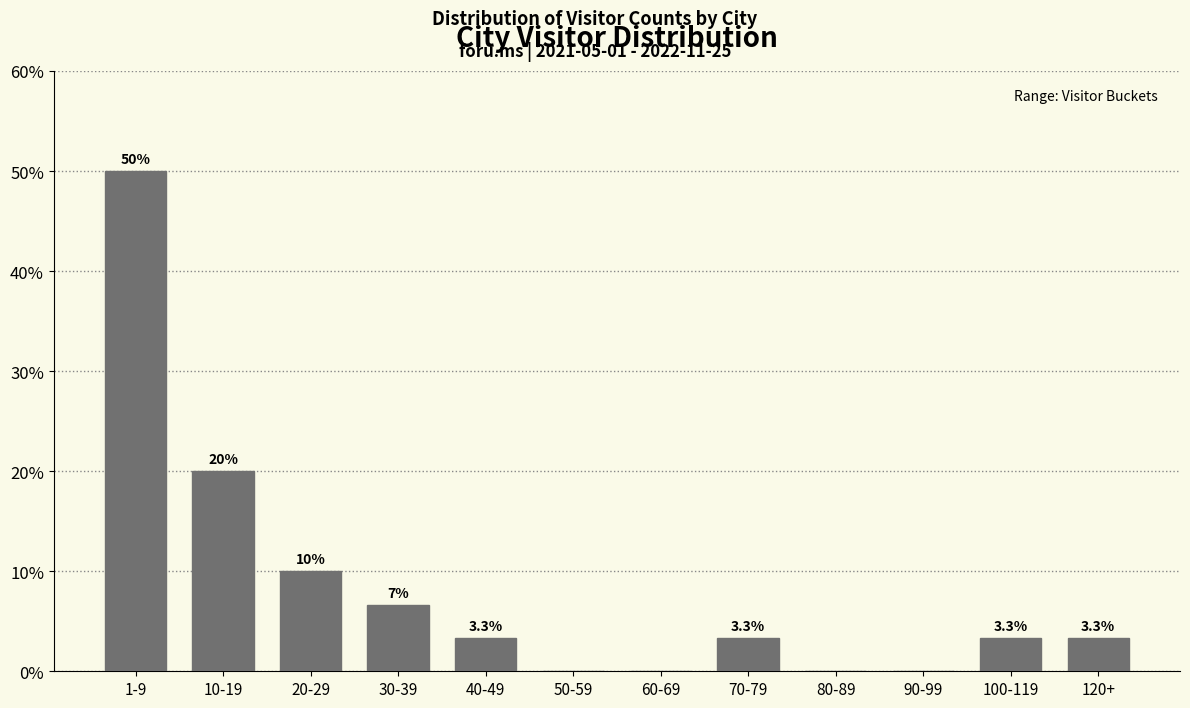

Reading left to right, list all the values displayed in this chart.

1-9=50.0	10-19=20.0	20-29=10.0	30-39=6.7	40-49=3.3	50-59=0.0	60-69=0.0	70-79=3.3	80-89=0.0	90-99=0.0	100-119=3.3	120+=3.3